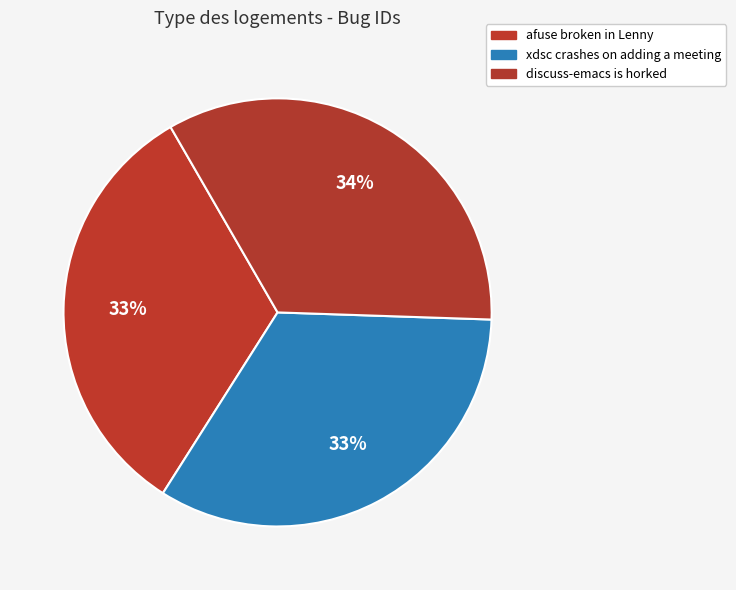

Is it true that xdsc crashes on adding a meeting is 44% of the pie?

False